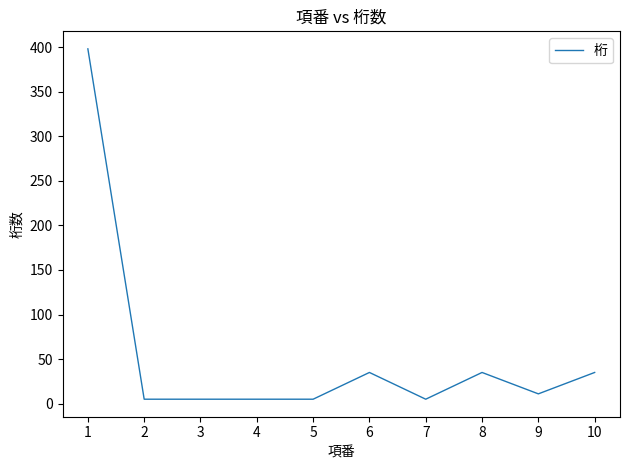

What is the difference between the maximum and minimum values?

393